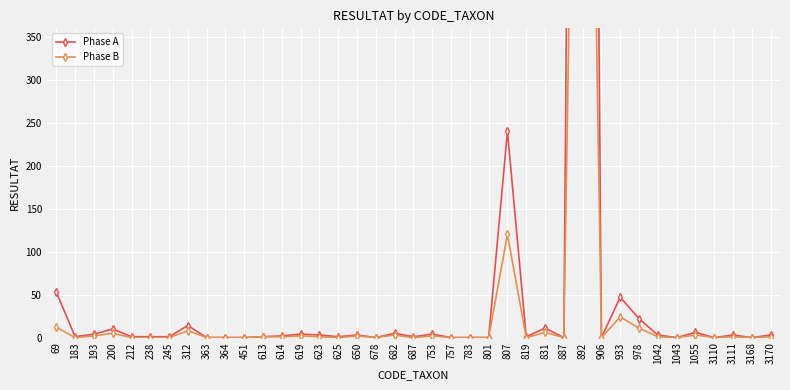

Which label corresponds to the largest value in the chart?

892